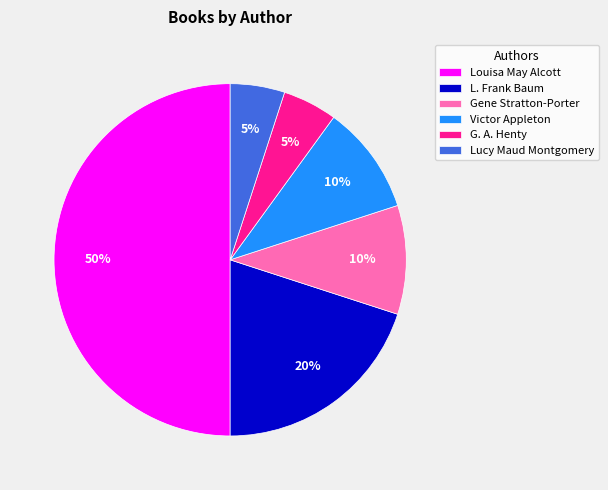

Count the number of slices in the pie.

6